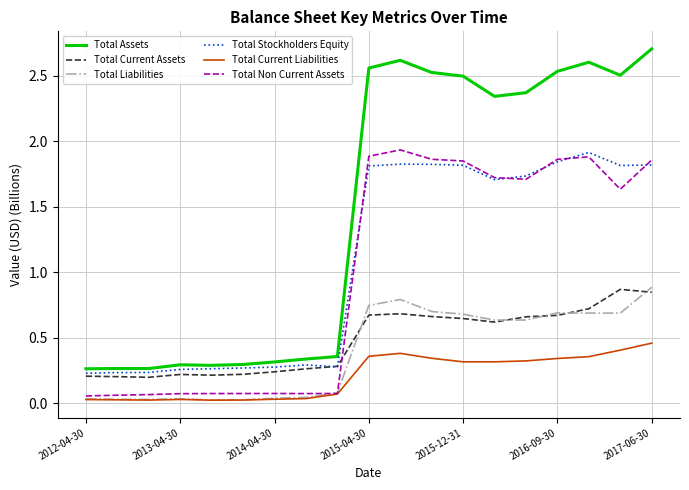

True or false: Total Assets and Total Current Liabilities intersect in this chart.

False